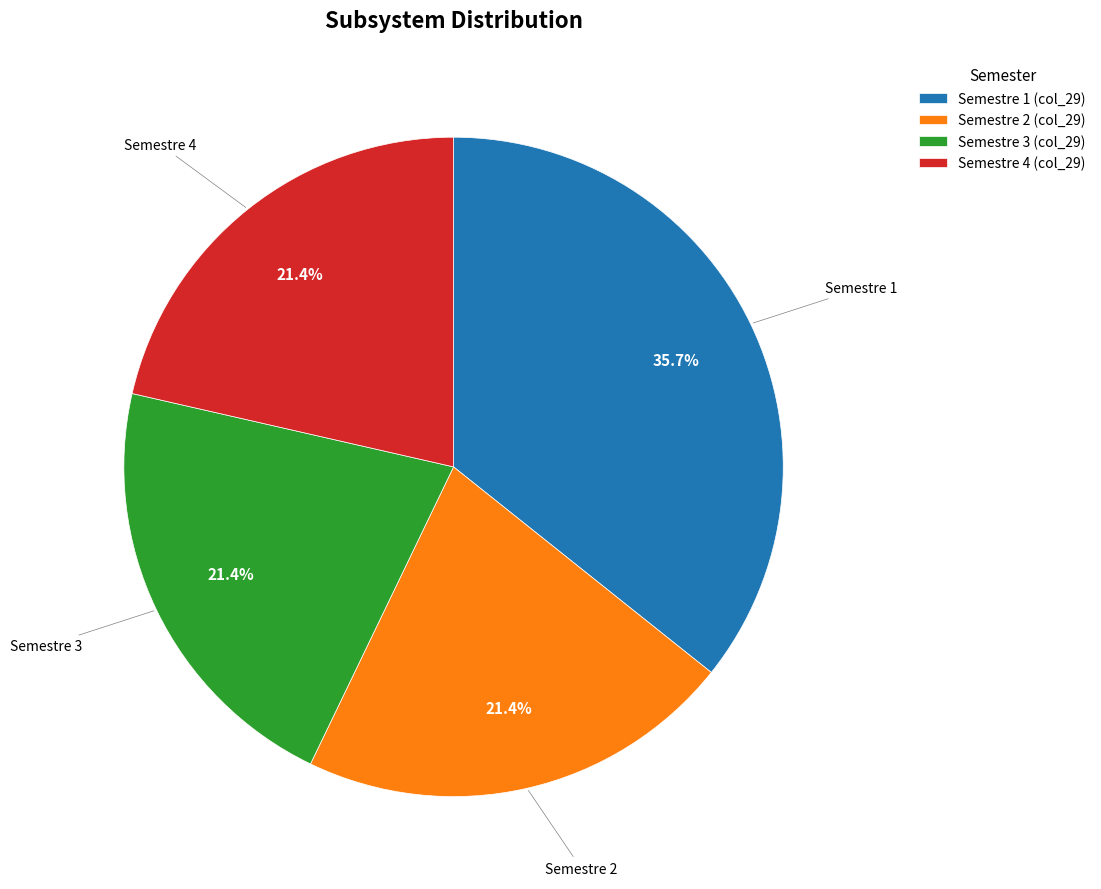

Is it true that Semestre 1 is 23% of the pie?

False